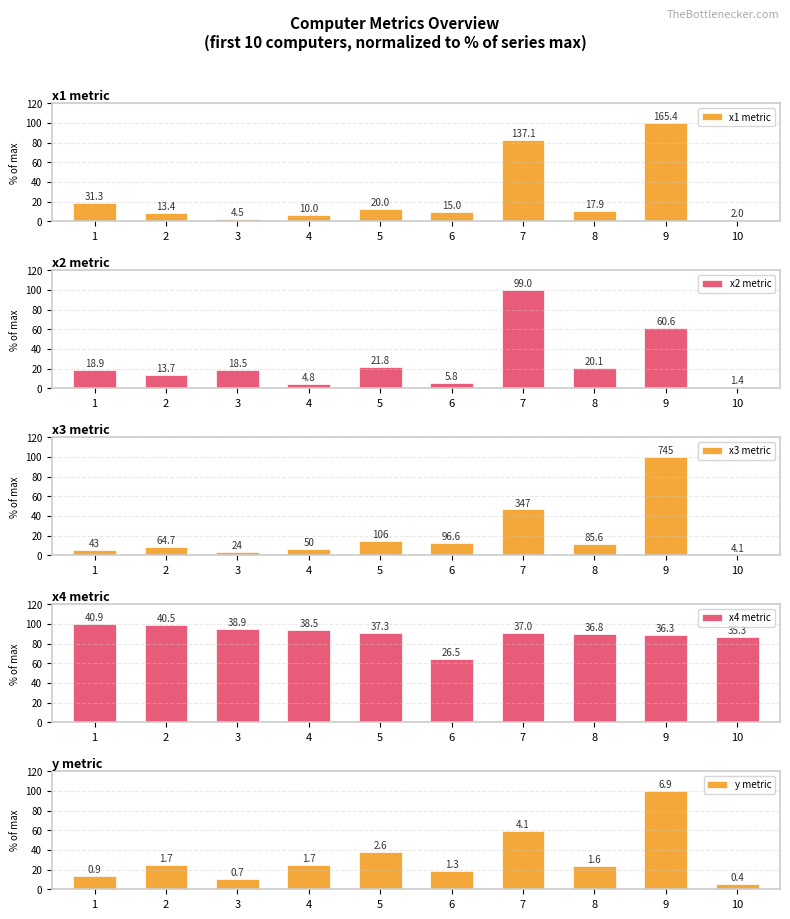

How many data points in x2 metric are above 19?

5